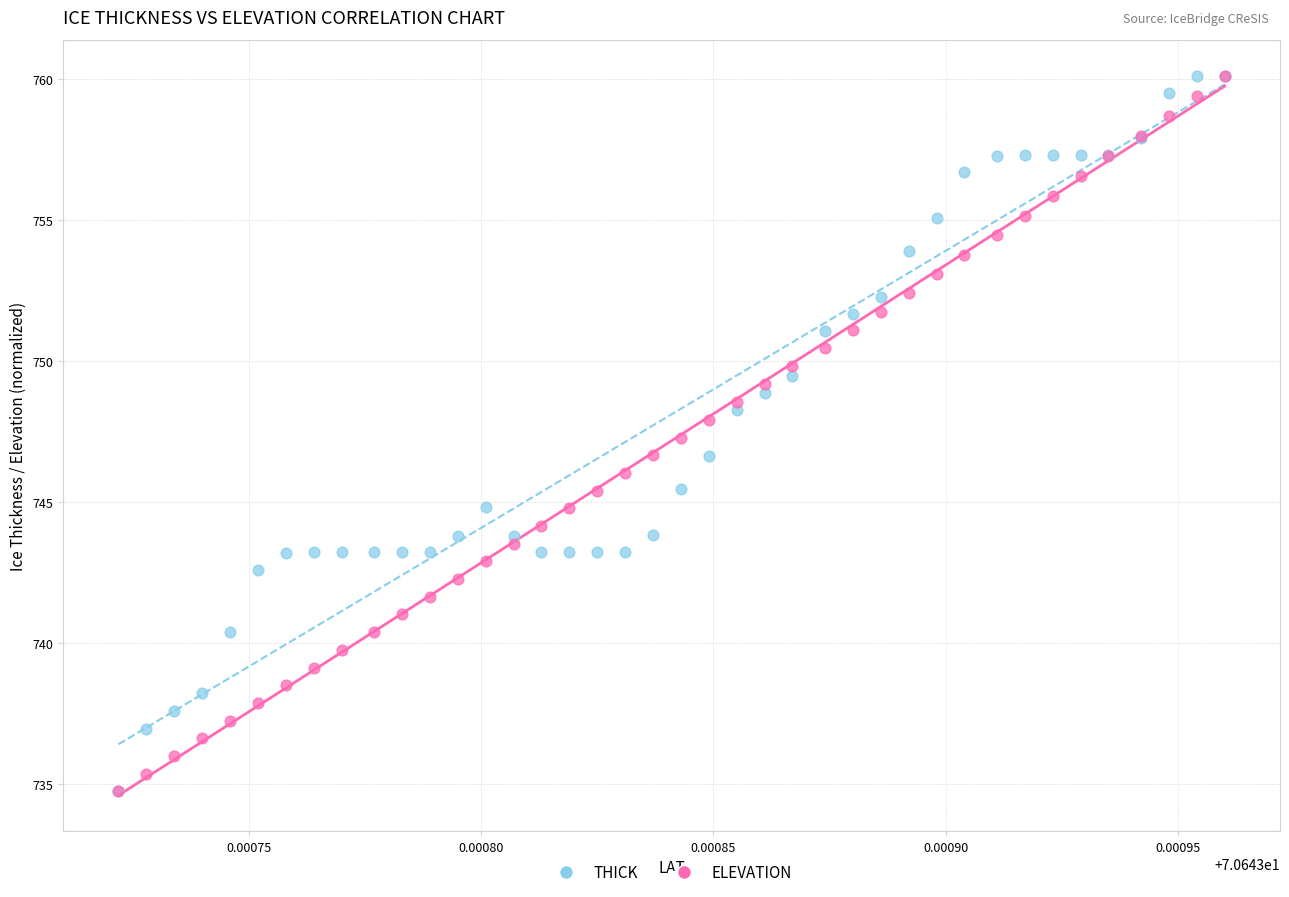

What are all the series names shown in the legend?

THICK, ELEVATION